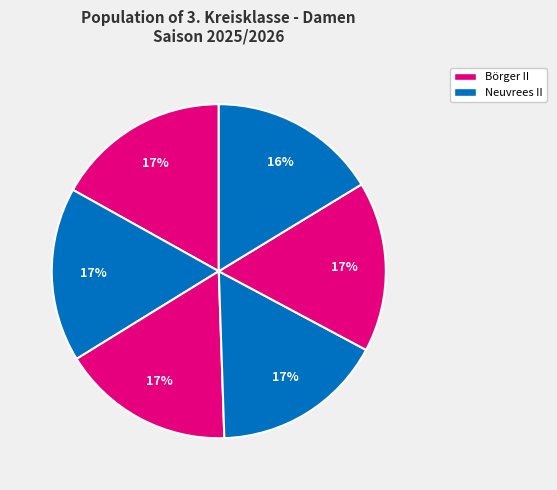

How many slices are in this pie chart?

6